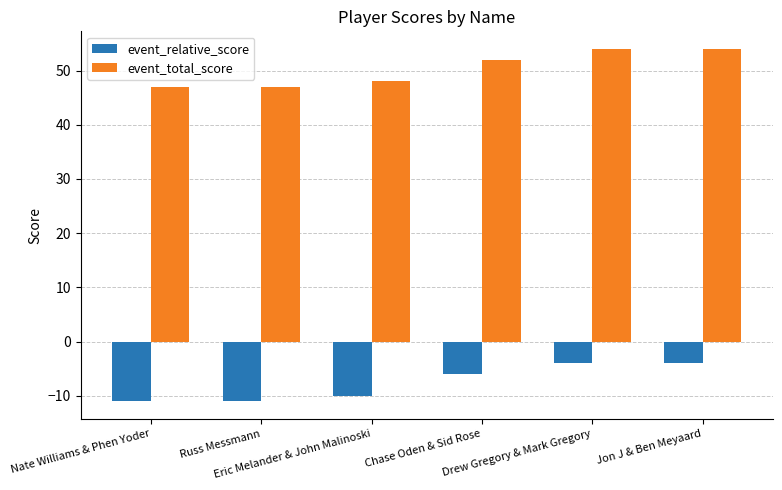

What is the greatest value displayed?

54